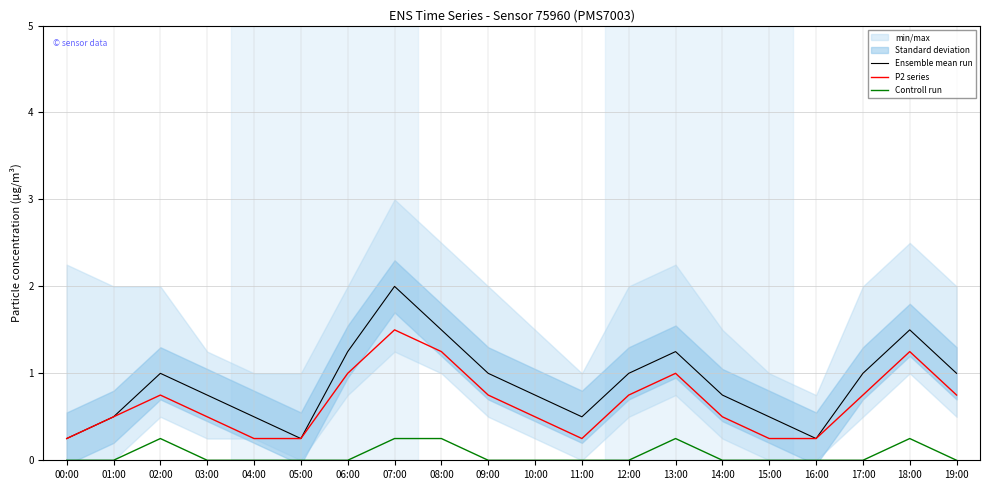

What is the difference between the maximum and minimum values in the P2 series series?

1.2